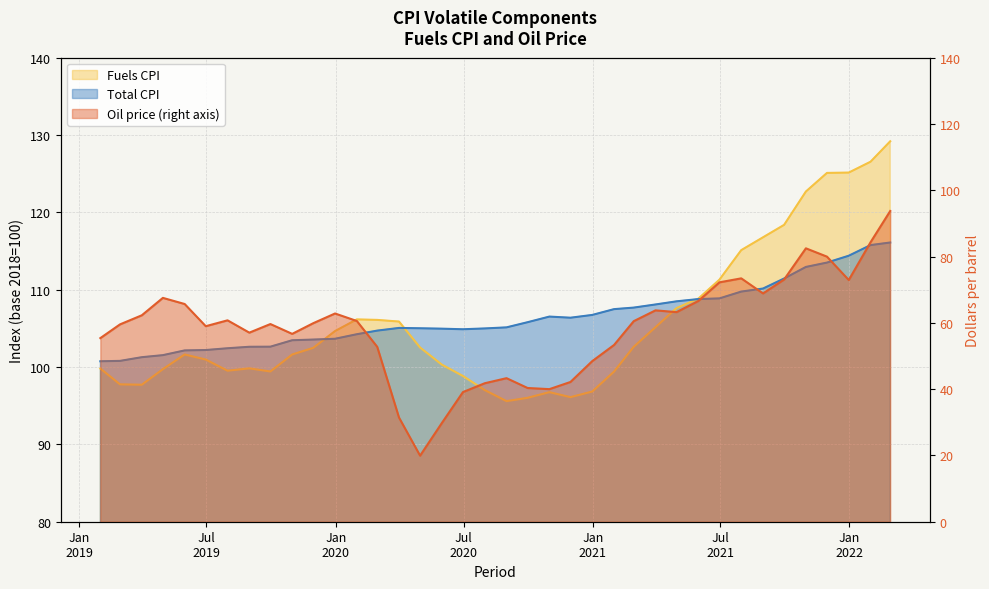

What is the total value across all series at 2021-03-31?

277.0